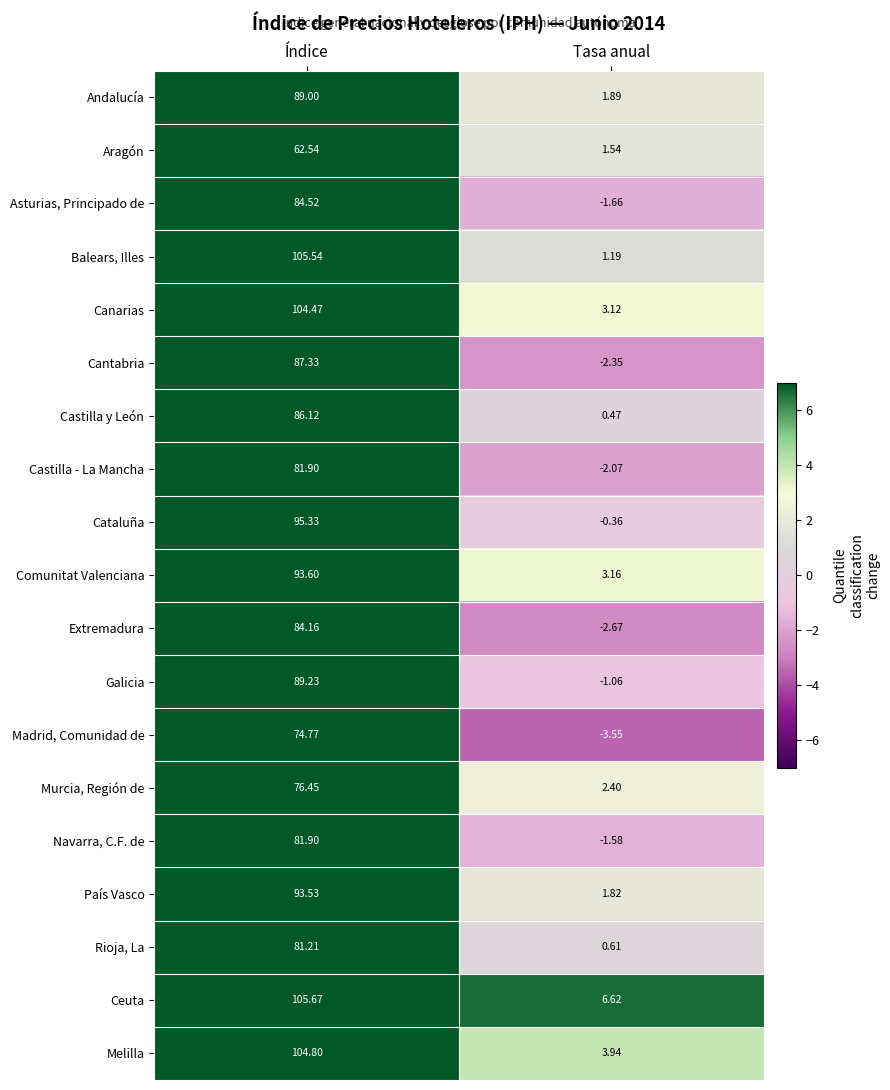

Which label corresponds to the largest value in the chart?

Índice